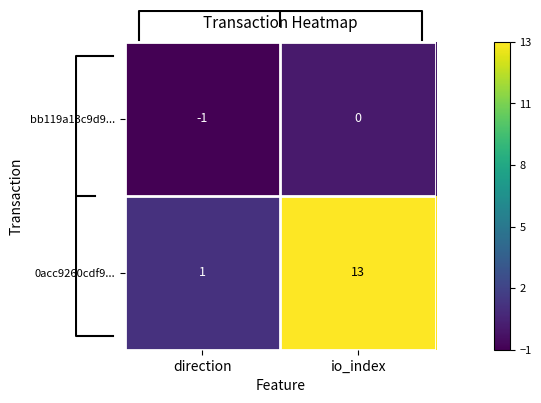

At which category is the sum across all series the highest?

io_index